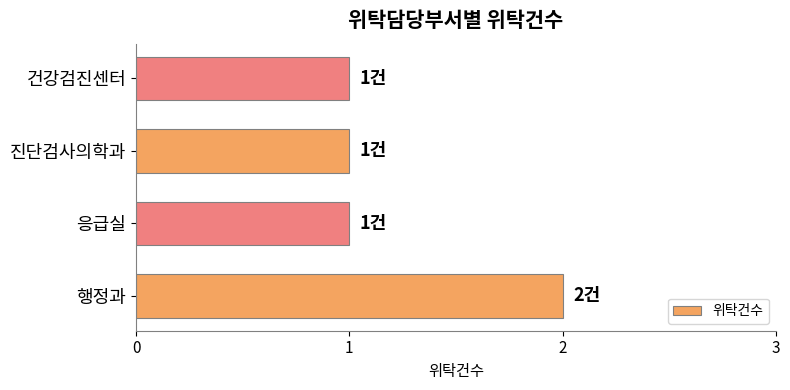

True or false: the data shows 1 at 건강검진센터.

True